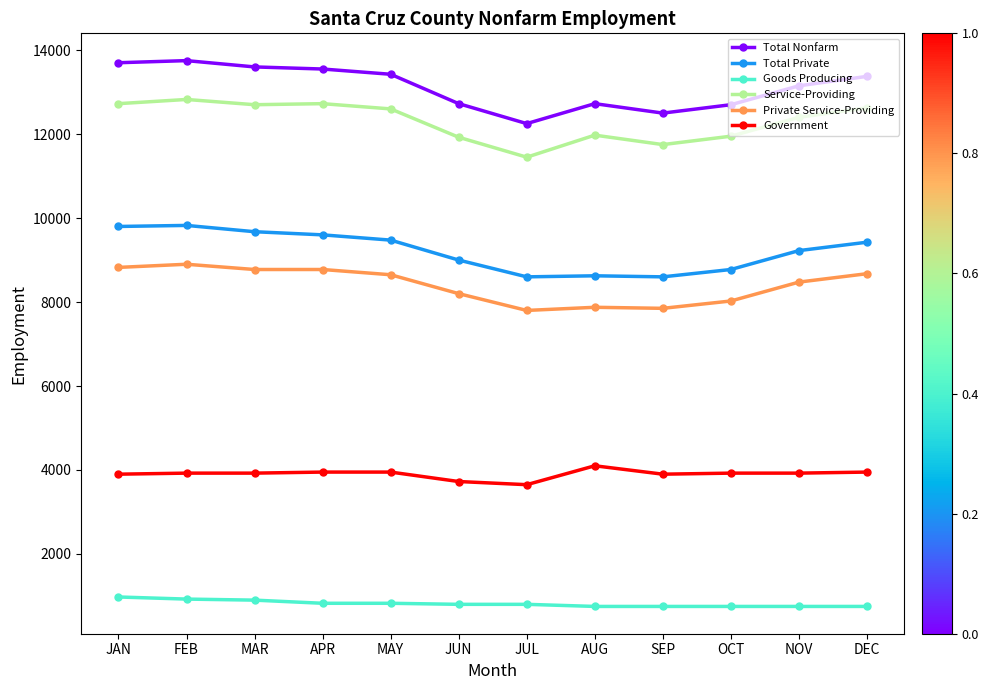

Which series has the largest range (max minus min)?

Total Nonfarm